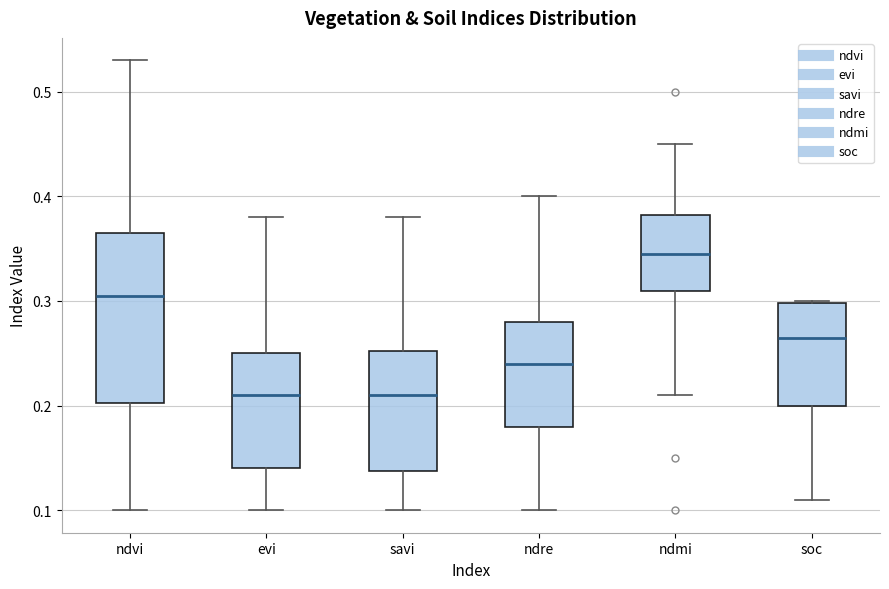

Reading left to right, read every box against the y-axis: the position of its median line, the range the box covers, and the ends of its whiskers. The values are not printed on the chart, so give them approximately, as read against the axis.

ndvi: median 0.31, box 0.20 to 0.37, whiskers 0.10 to 0.53
evi: median 0.21, box 0.14 to 0.25, whiskers 0.10 to 0.38
savi: median 0.21, box 0.14 to 0.25, whiskers 0.10 to 0.38
ndre: median 0.24, box 0.18 to 0.28, whiskers 0.10 to 0.40
ndmi: median 0.35, box 0.31 to 0.38, whiskers 0.21 to 0.45
soc: median 0.27, box 0.20 to 0.30, whiskers 0.11 to 0.30